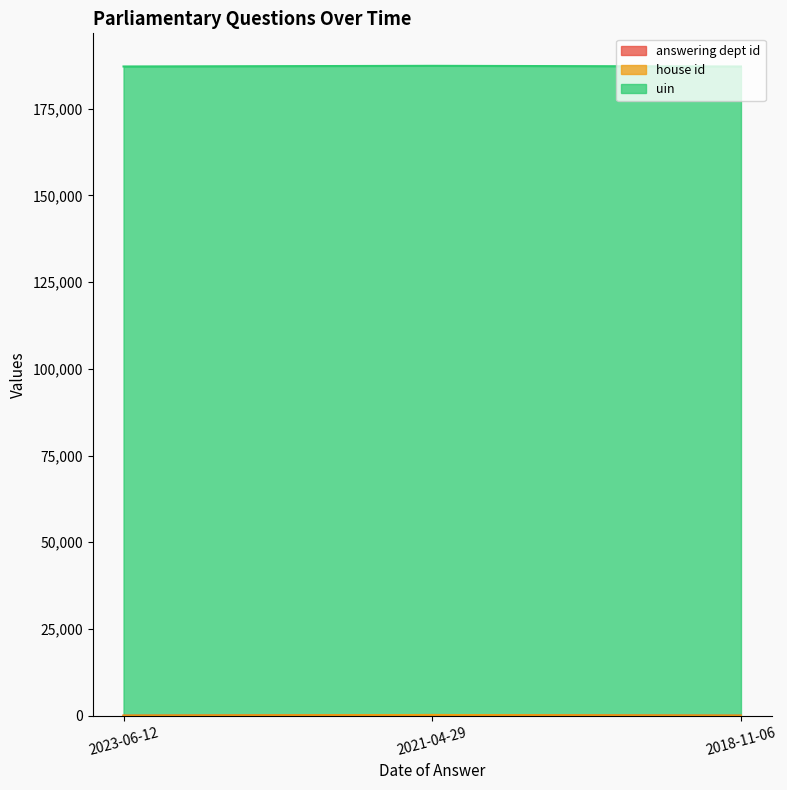

What is the difference between the maximum and minimum values in the answering dept id series?

192